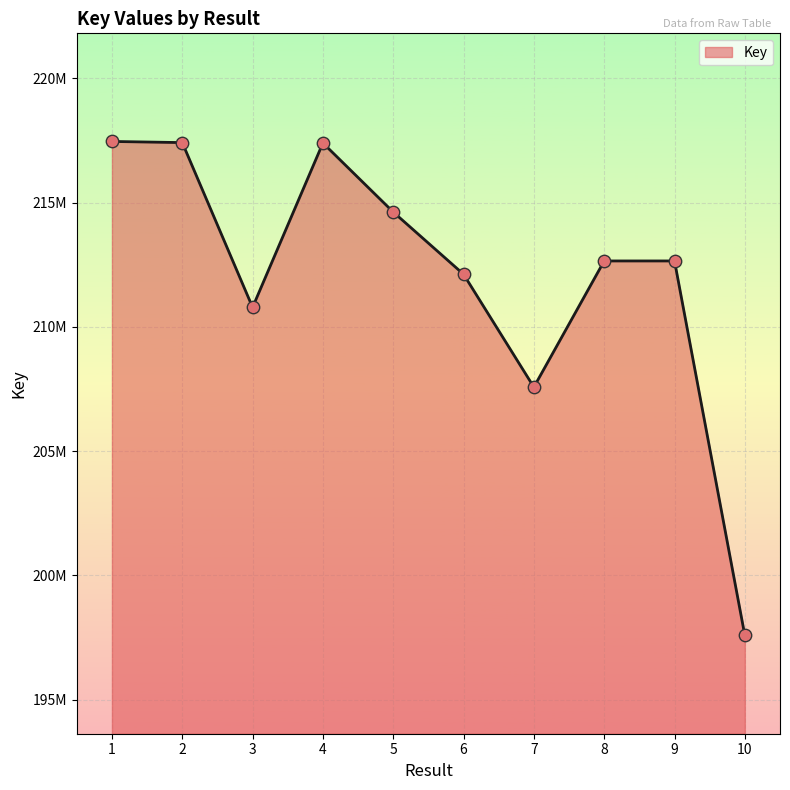

What is the ratio of the value at 3 to the value at 7?

1.0